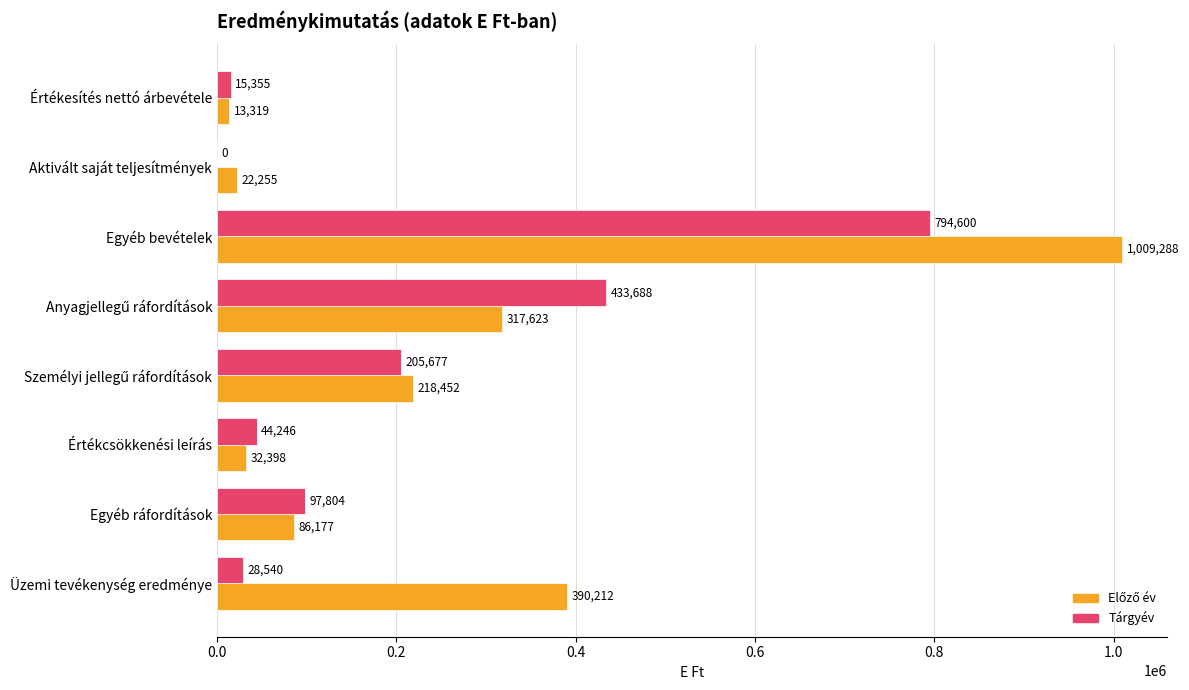

What is the total value across all series at Egyéb bevételek?

1803888